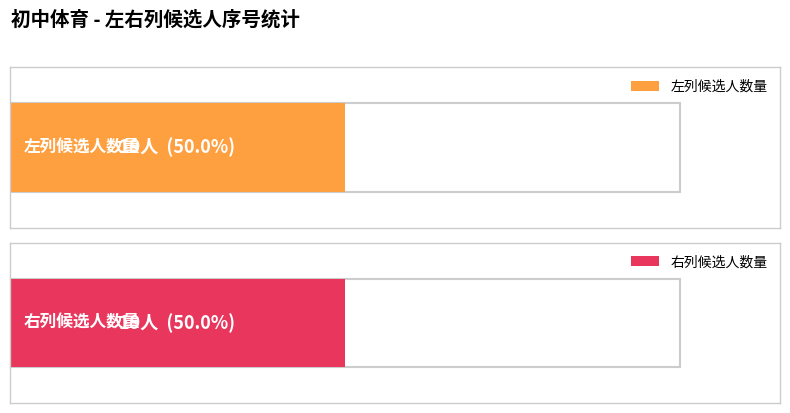

List the series in order of their peak value, lowest first.

序号 (左列), 序号 (右列)